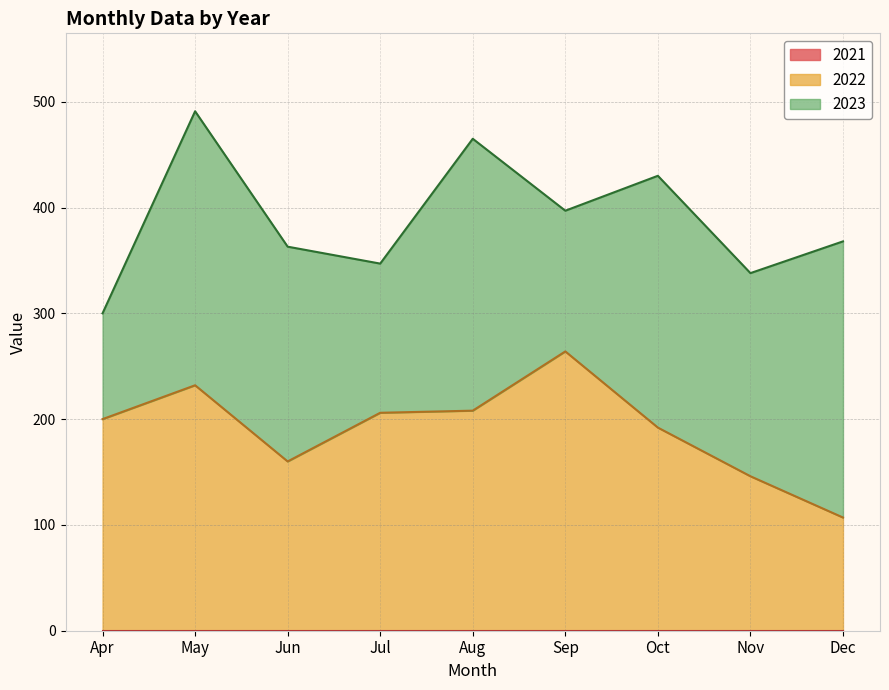

How many intersections are there between 2022 and 2023?

5